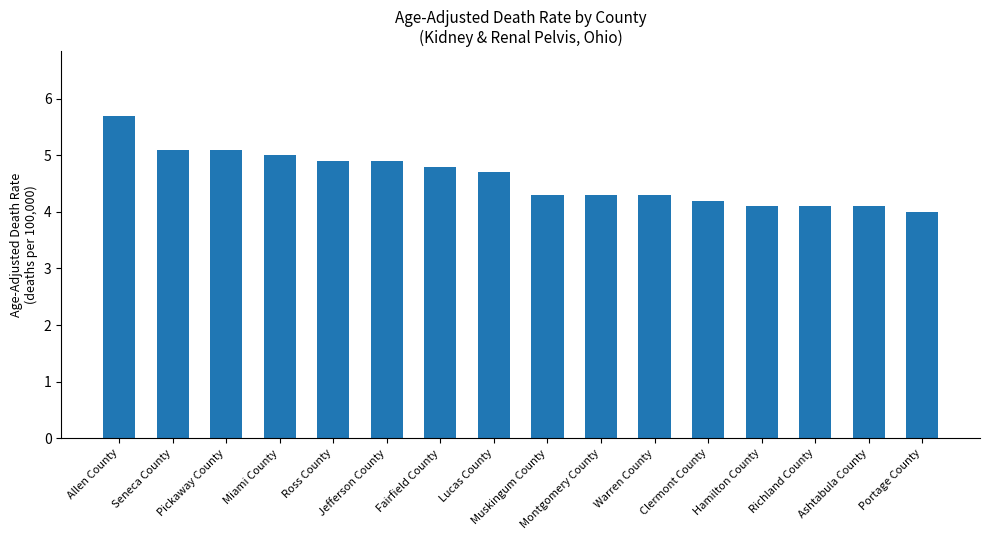

The value at Lucas County is 2.6. True or false?

False